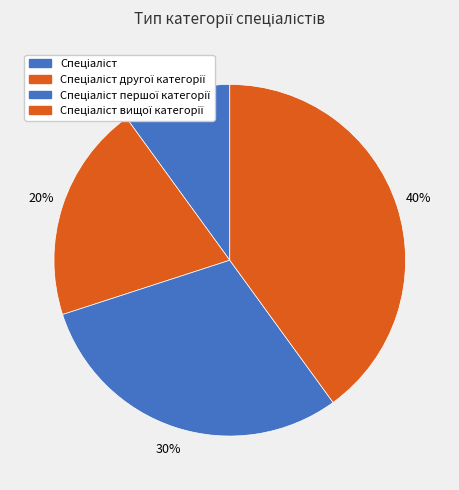

How many segments does this pie chart have?

4